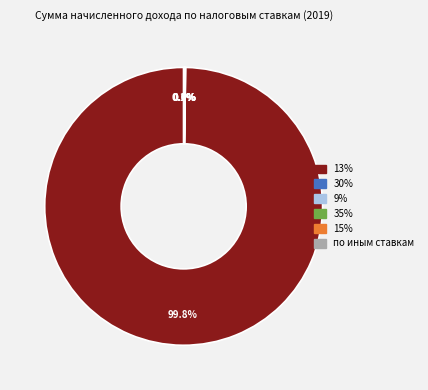

Is 13% the majority of the pie?

Yes